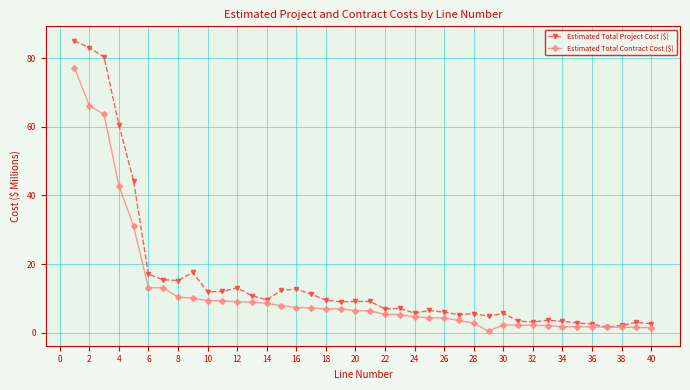

What is the minimum value shown in the chart?

0.5